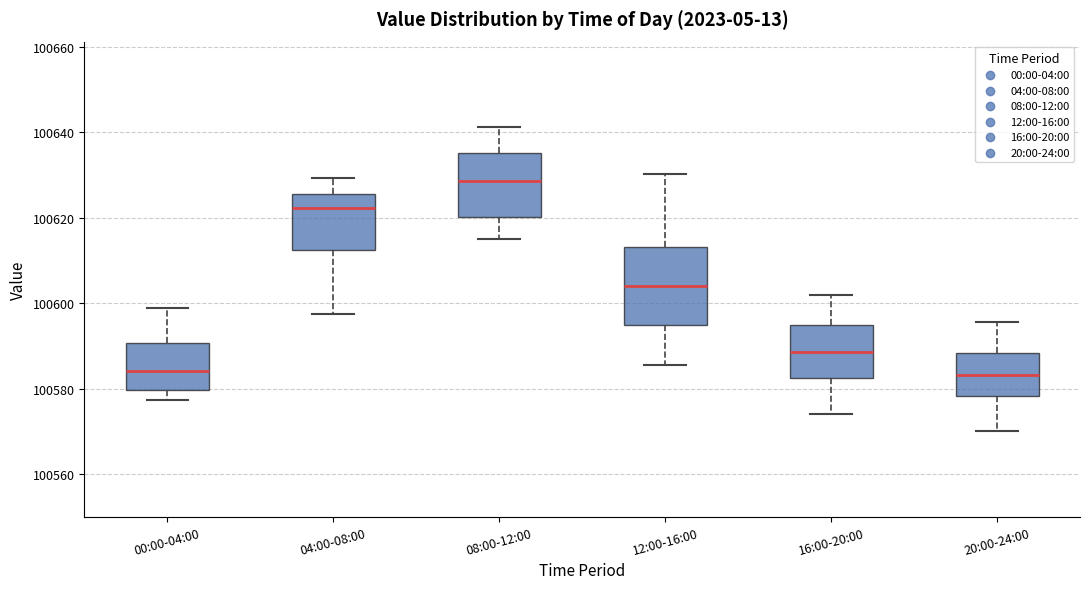

Reading left to right, read every box against the y-axis: the position of its median line, the range the box covers, and the ends of its whiskers. The values are not printed on the chart, so give them approximately, as read against the axis.

00:00-04:00: median 100584, box 100580 to 100590, whiskers 100578 to 100598
04:00-08:00: median 100622, box 100612 to 100626, whiskers 100598 to 100630
08:00-12:00: median 100628, box 100620 to 100636, whiskers 100616 to 100642
12:00-16:00: median 100604, box 100594 to 100614, whiskers 100586 to 100630
16:00-20:00: median 100588, box 100582 to 100594, whiskers 100574 to 100602
20:00-24:00: median 100584, box 100578 to 100588, whiskers 100570 to 100596